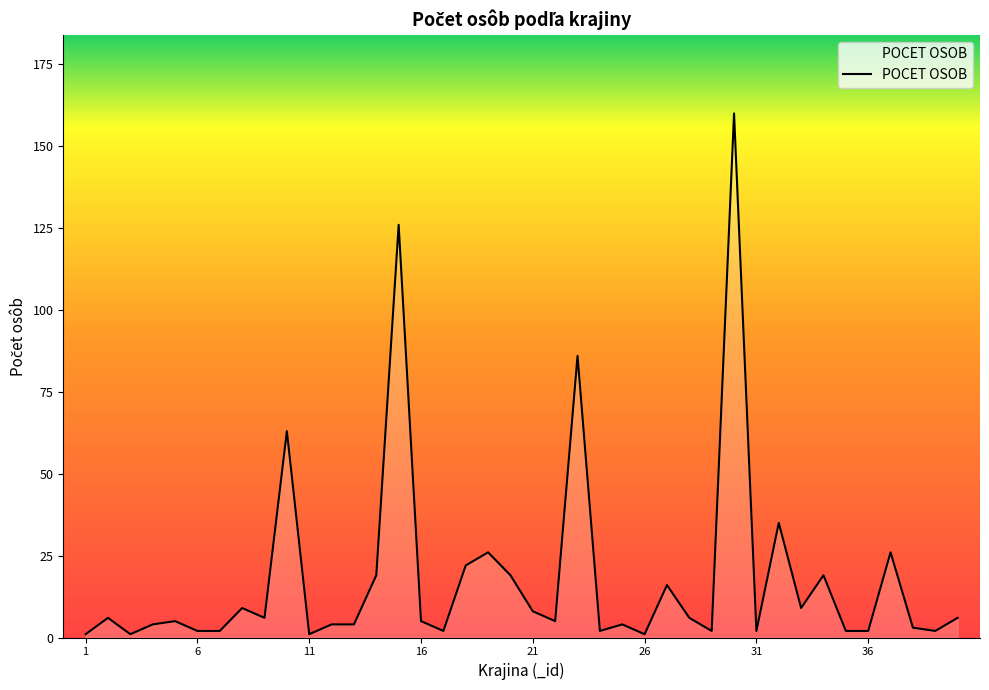

What is the greatest value displayed?

160